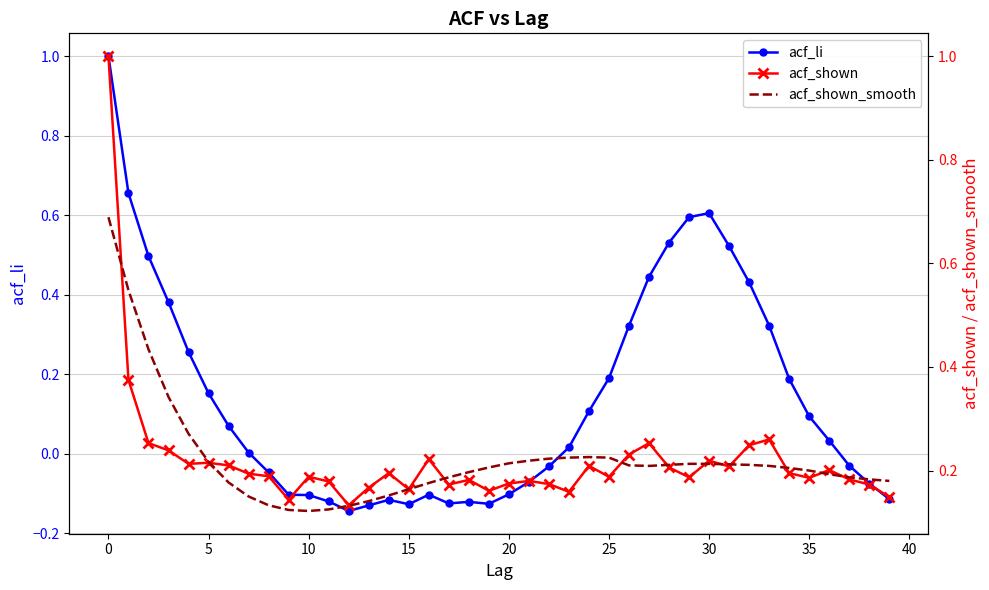

What is the highest value of the acf_li series?

1.0